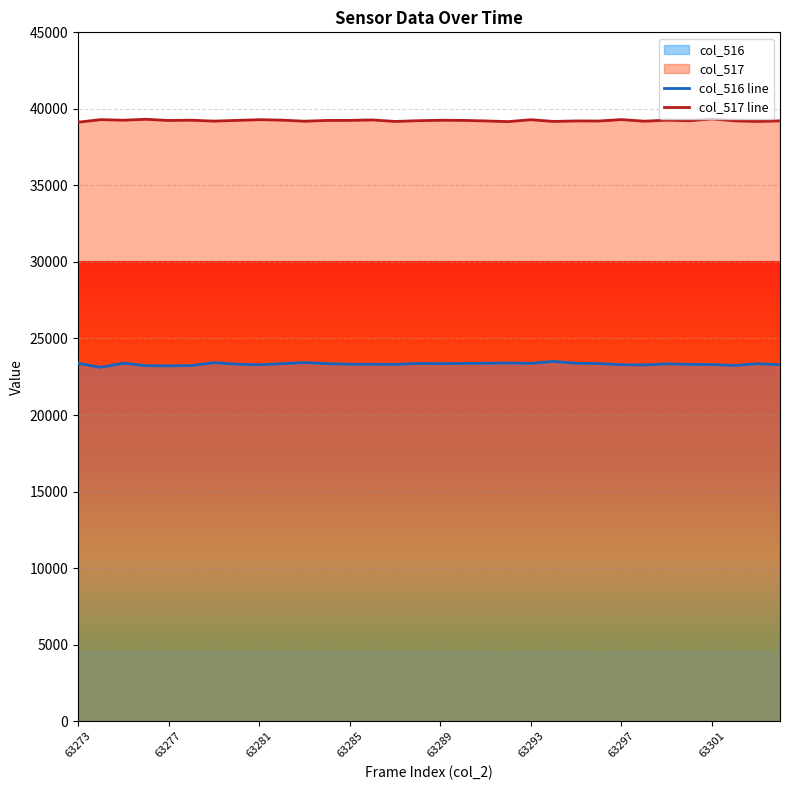

How many data points in col_517 line are above 39245?

15